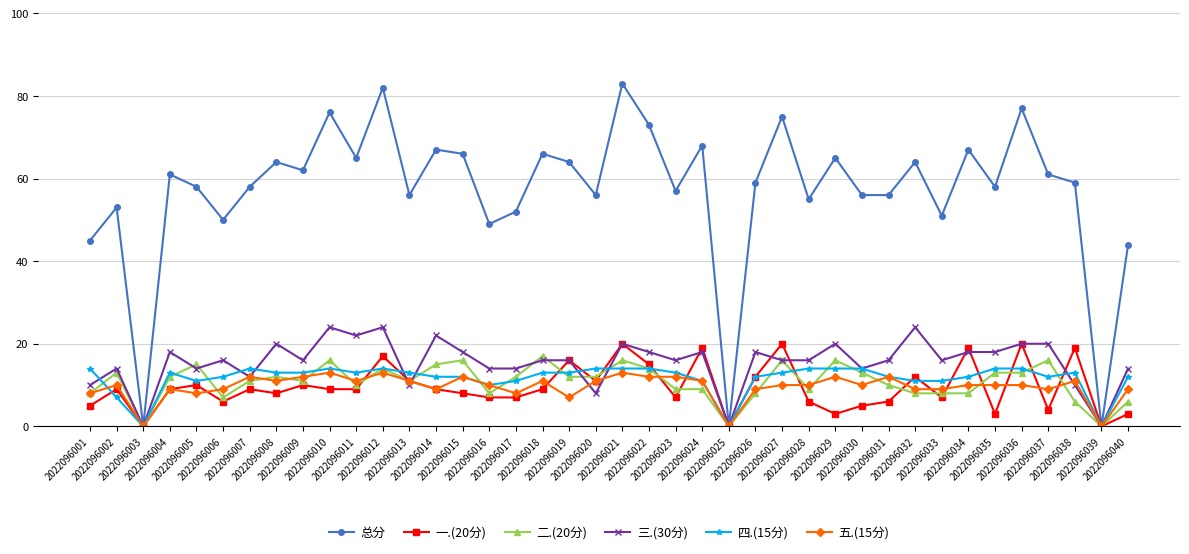

Is it true that 五.(15分) equals 2 at 2022096027?

False